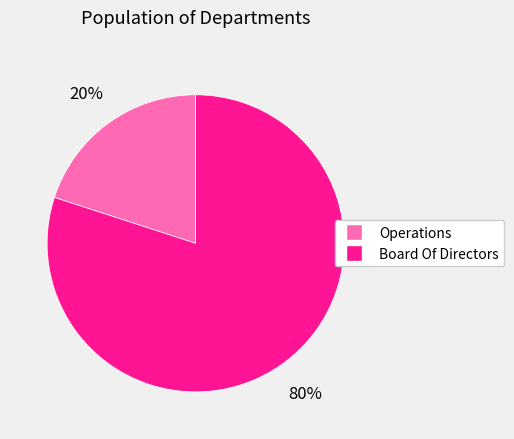

To the nearest percent, what percentage of the pie is Operations?

20%